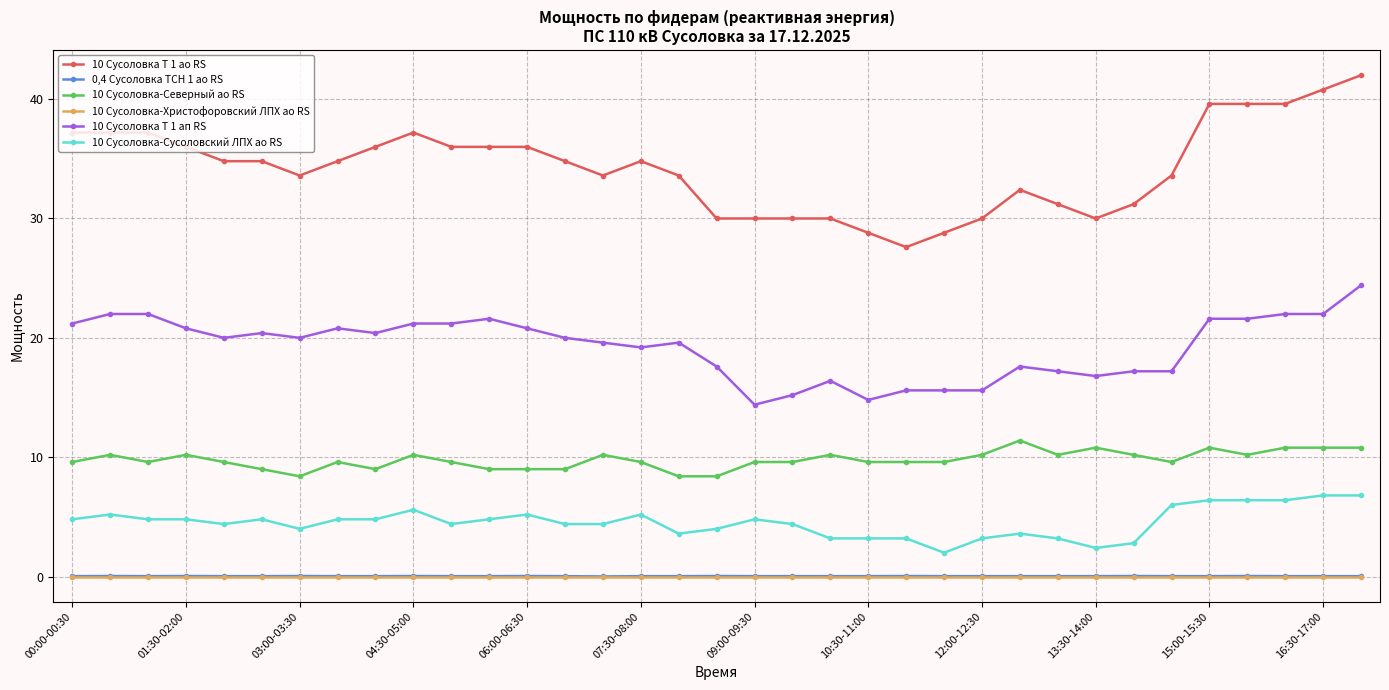

True or false: 10 Сусоловка-Сусоловский ЛПХ ао RS has more than 1 interior local peaks.

True